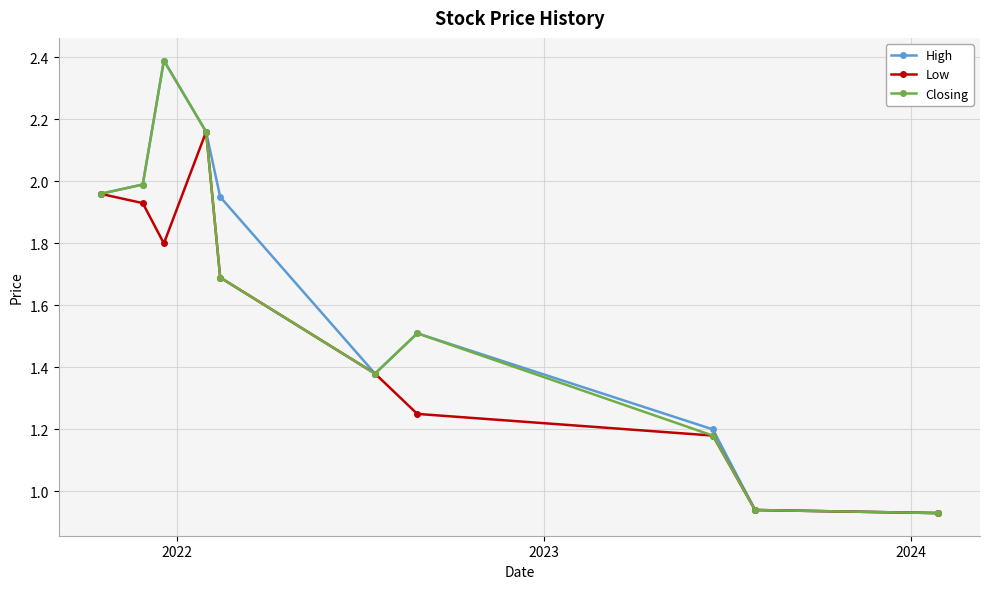

How many series are shown in this chart?

3